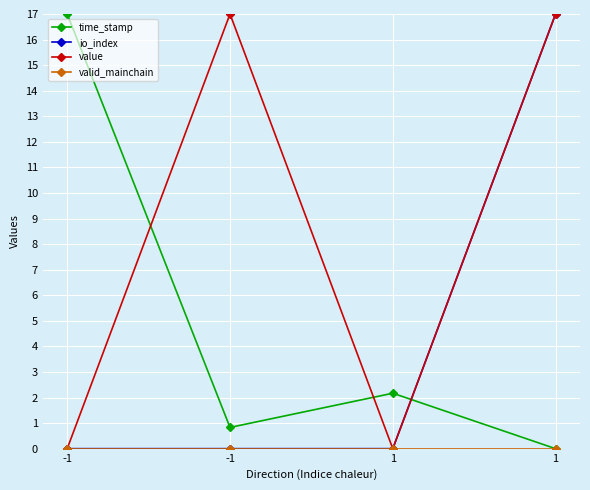

Which category has the highest value across all series?

-1